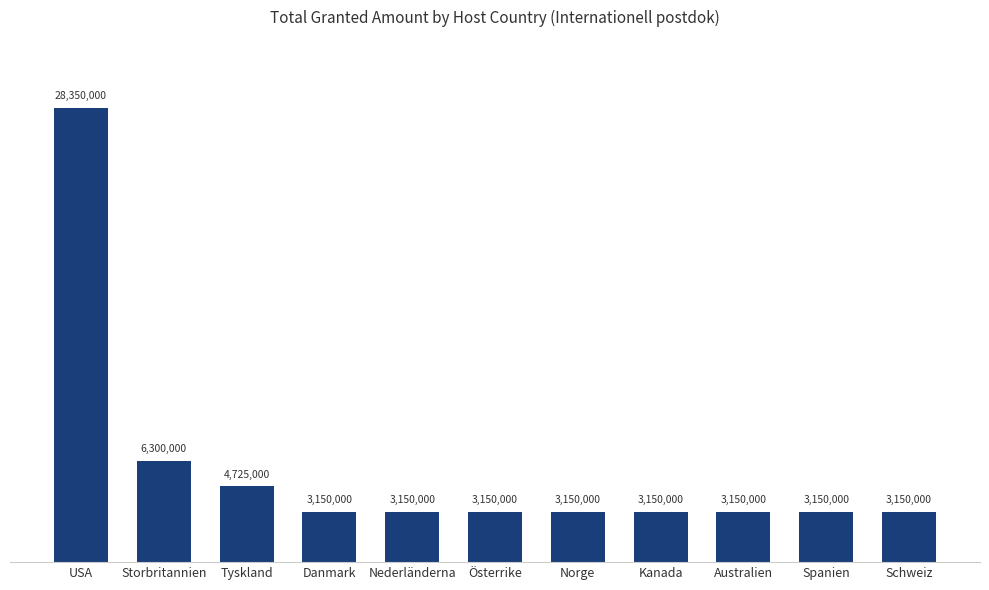

Are the bars horizontal?

No